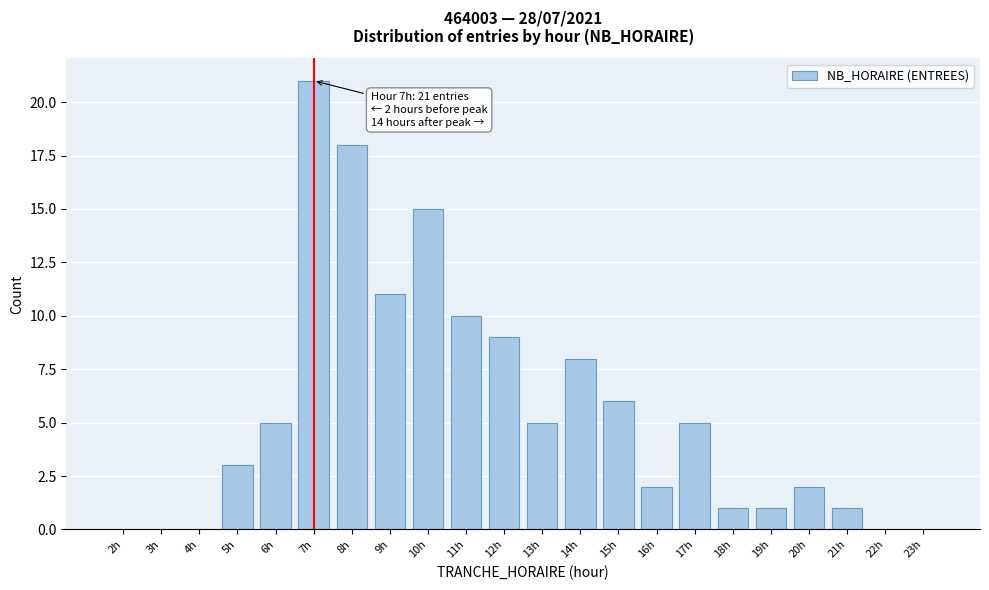

Reading left to right, extract all data points from this chart.

2h=0	3h=0	4h=0	5h=3	6h=5	7h=21	8h=18	9h=11	10h=15	11h=10	12h=9	13h=5	14h=8	15h=6	16h=2	17h=5	18h=1	19h=1	20h=2	21h=1	22h=0	23h=0